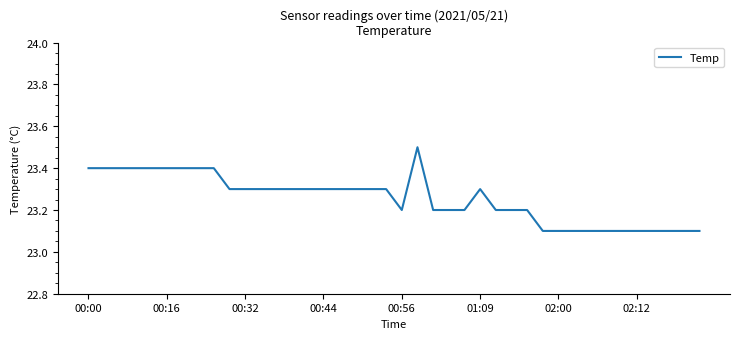

What is the greatest value displayed?

23.5